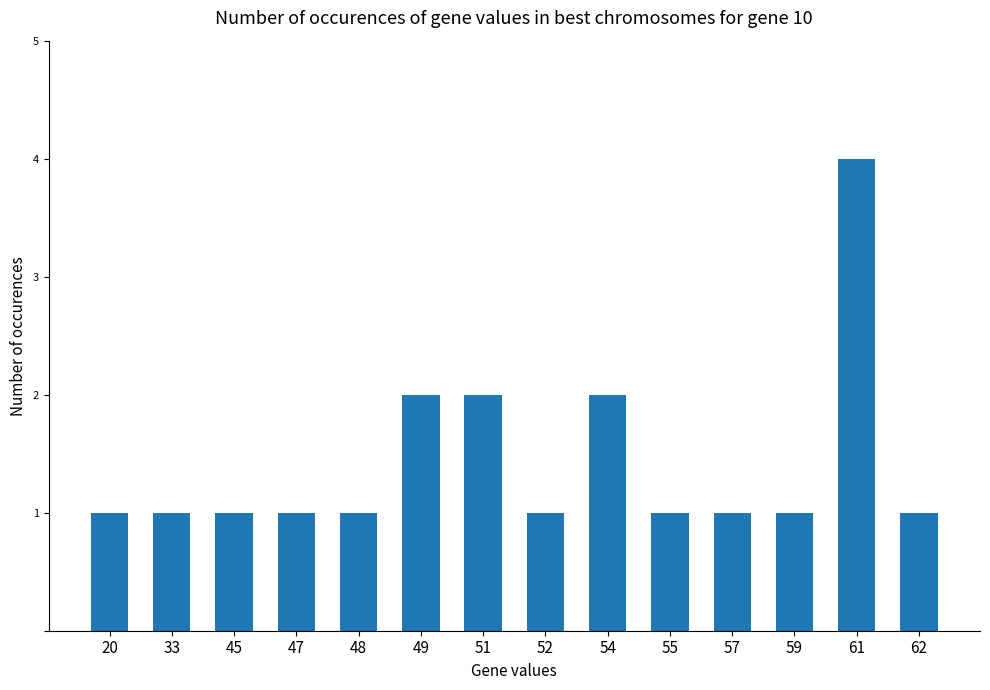

The value at 47 is 1. True or false?

True